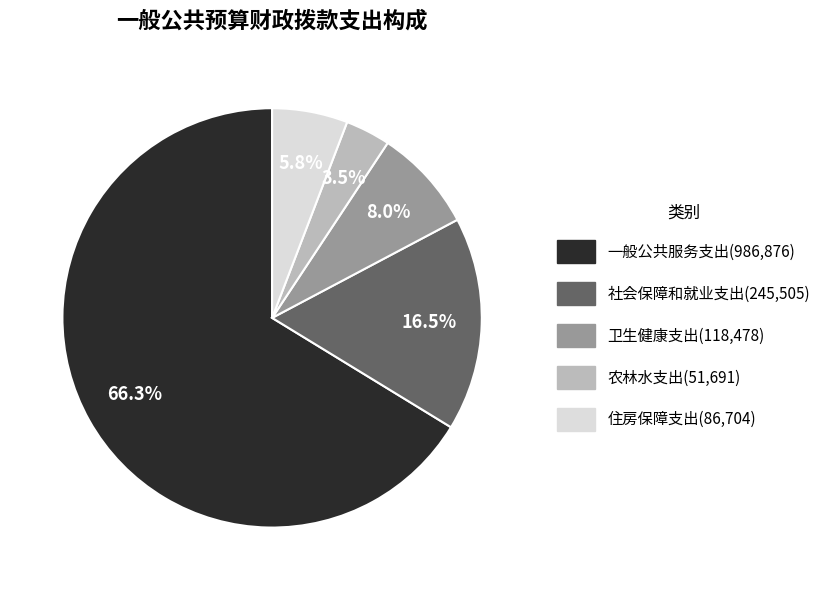

Which slice represents more than half of the pie?

一般公共服务支出